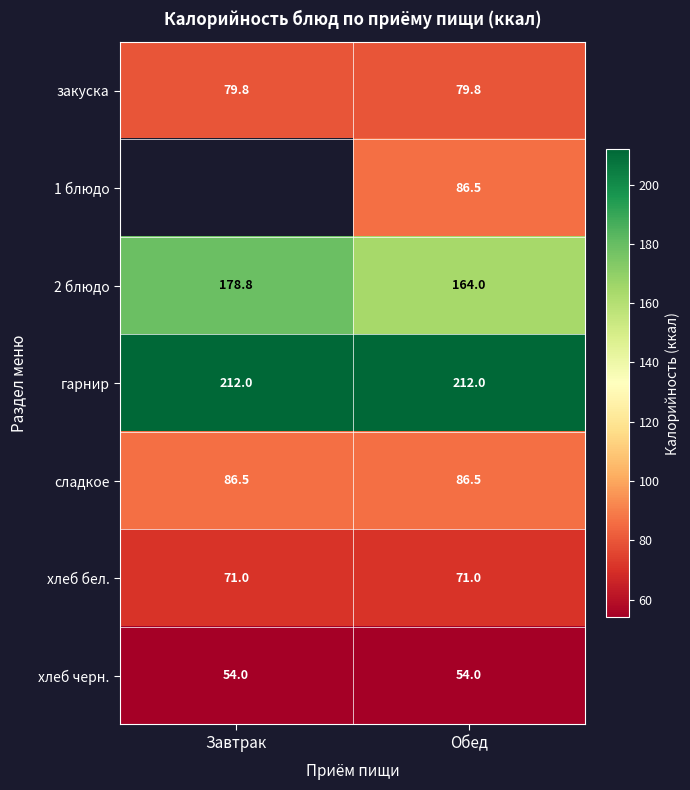

Is the value of гарнир at Завтрак greater than the value of хлеб бел. at Завтрак?

Yes